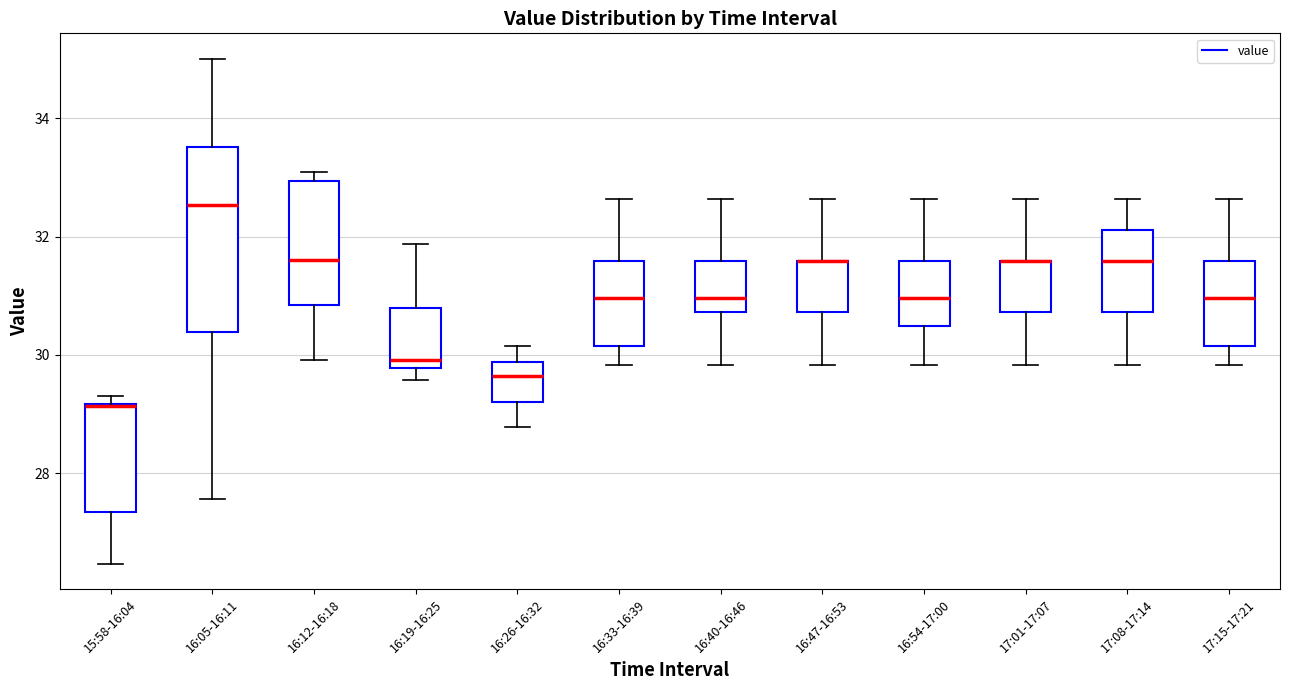

Which box is the tallest, from its lower edge to its upper edge?

16:05-16:11